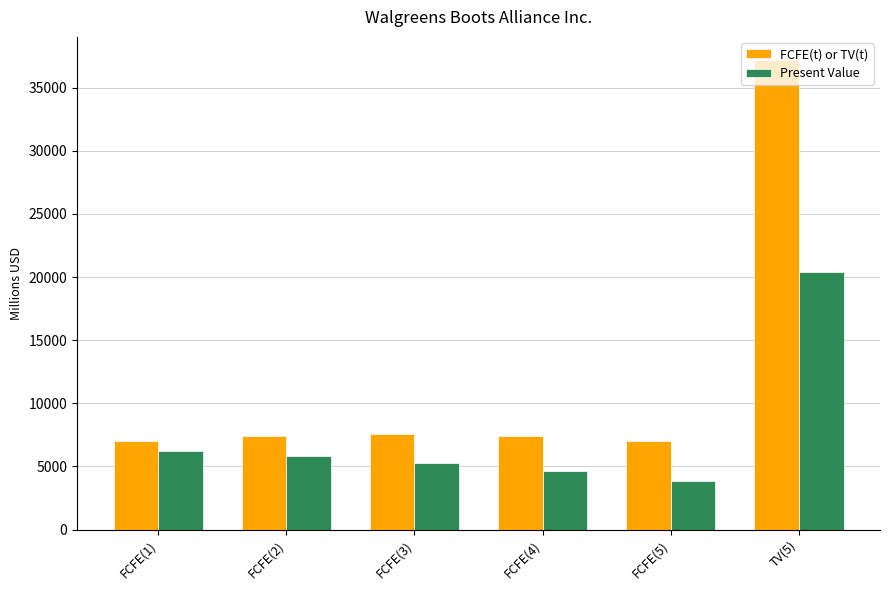

At which category is the sum across all series the highest?

TV(5)